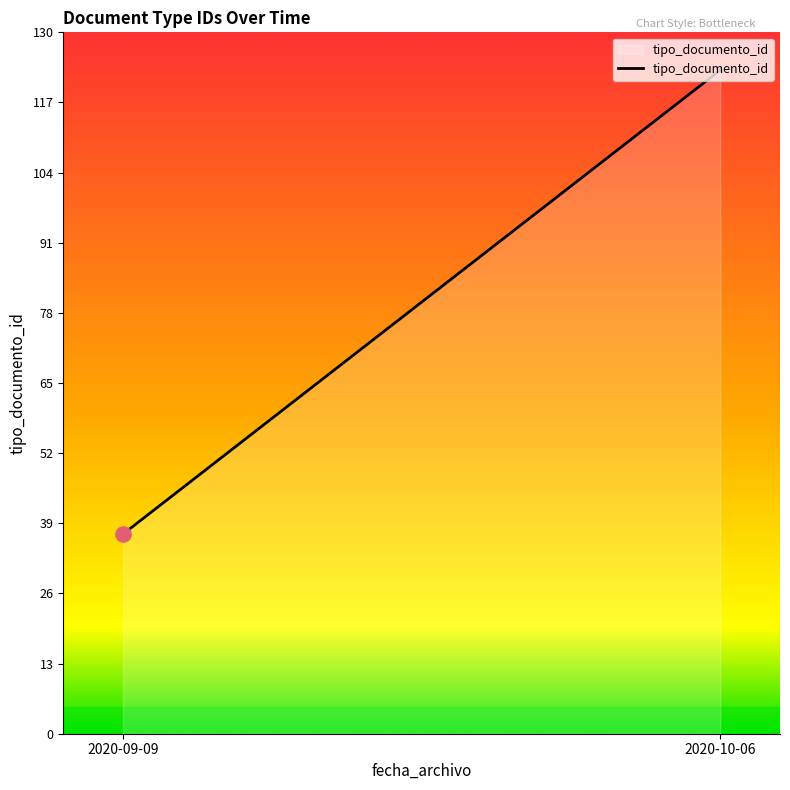

Which has a higher value, 2020-09-09 or 2020-10-06?

2020-10-06